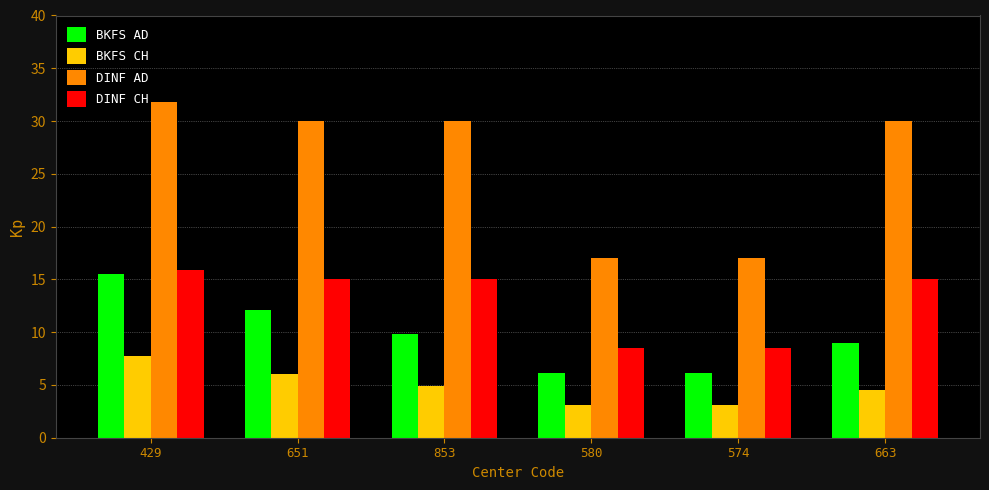

Which series has the widest spread of values?

DINF AD